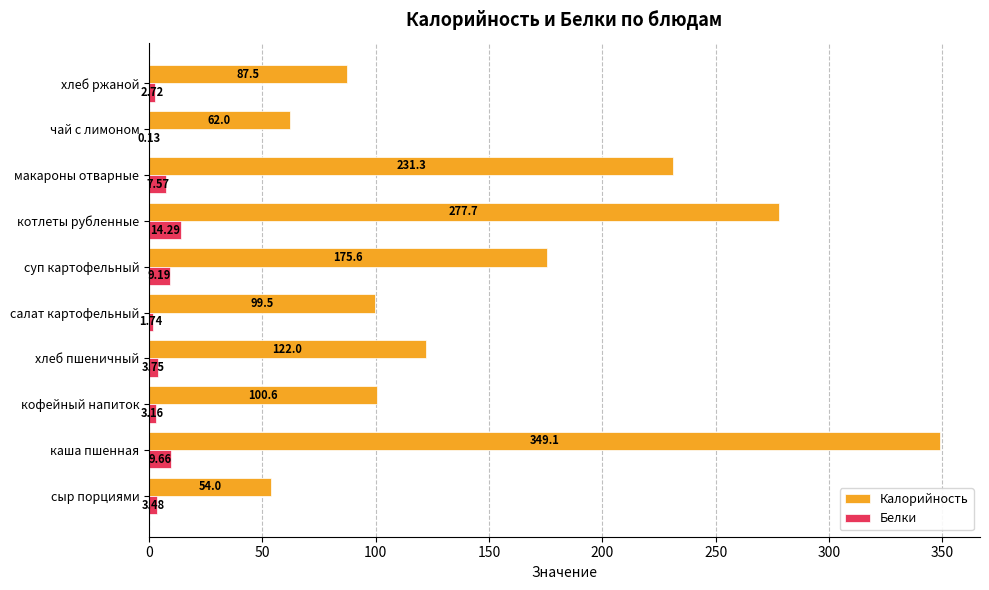

What is the total value across all series at кофейный напиток?

103.8